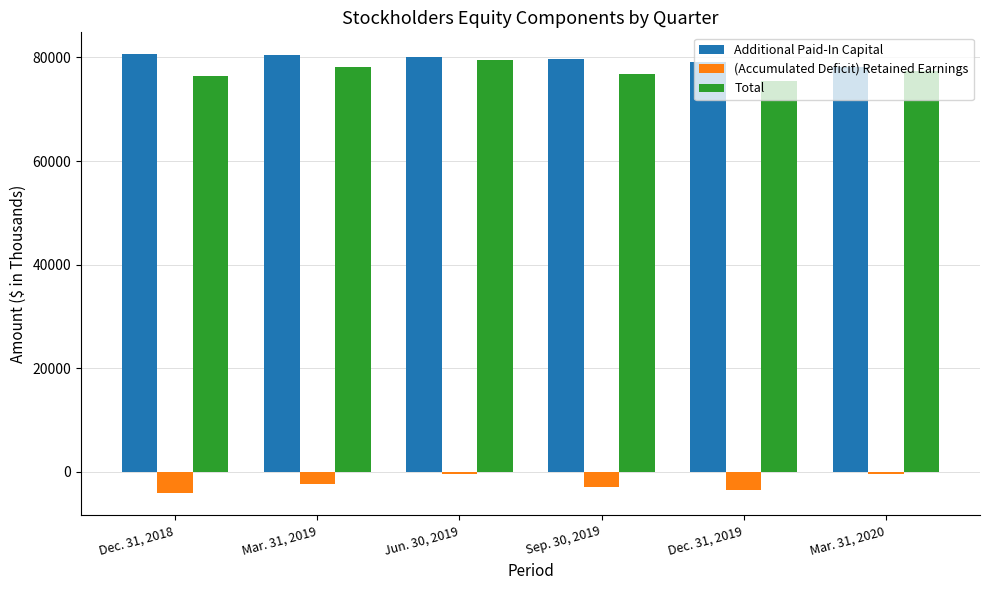

At Dec. 31, 2019, list the series in order from largest to smallest.

Additional Paid-In Capital, Total, (Accumulated Deficit) Retained Earnings